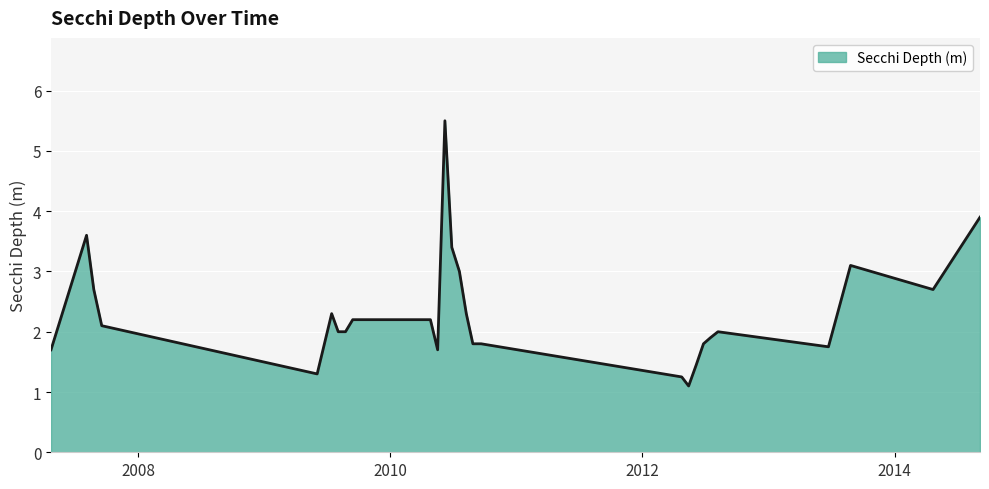

Does the chart display data point markers on the line(s)?

No